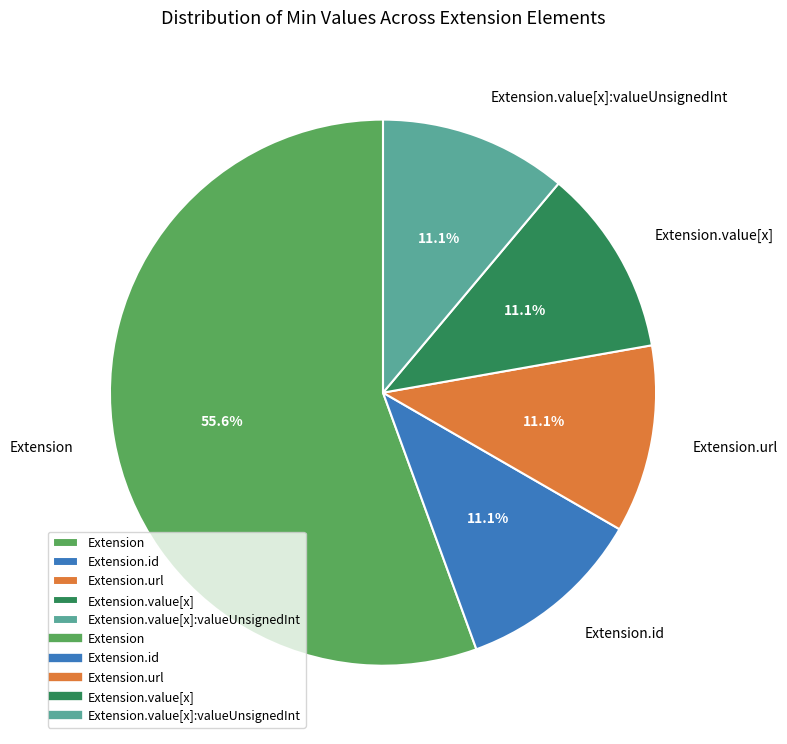

Count the number of slices in the pie.

5